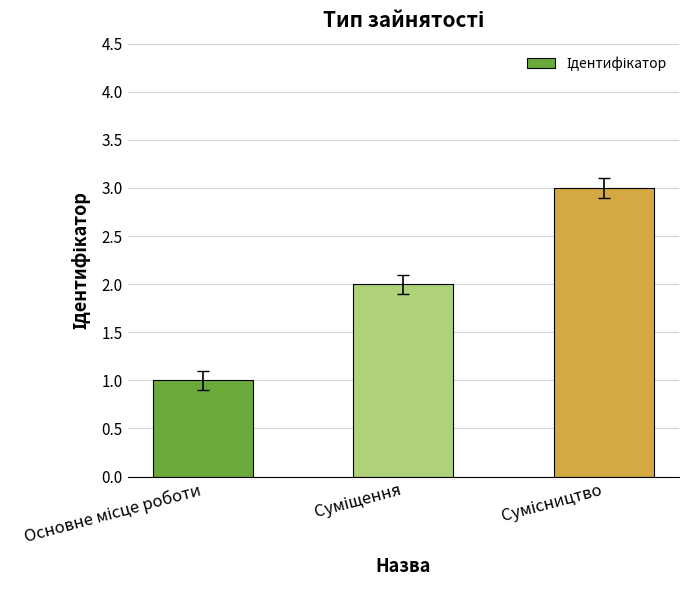

Does the chart contain stacked bars?

No